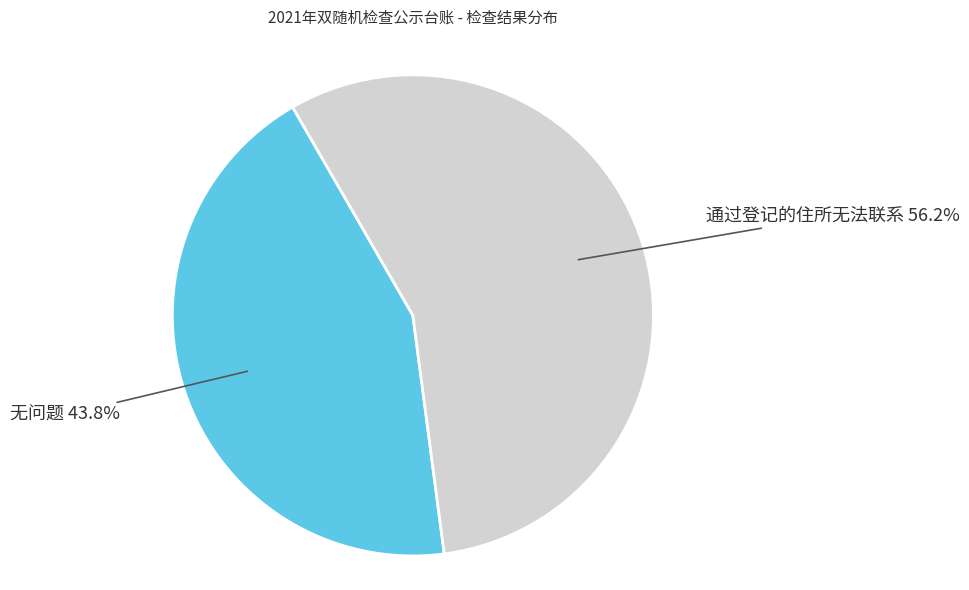

Is there a majority slice in this chart?

Yes